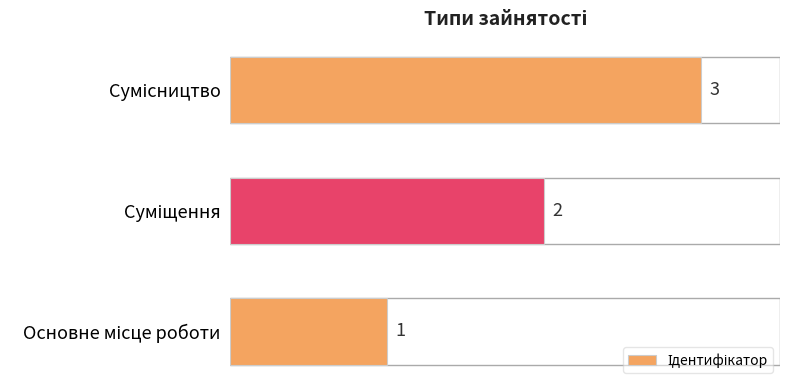

What is the maximum value shown in the chart?

3